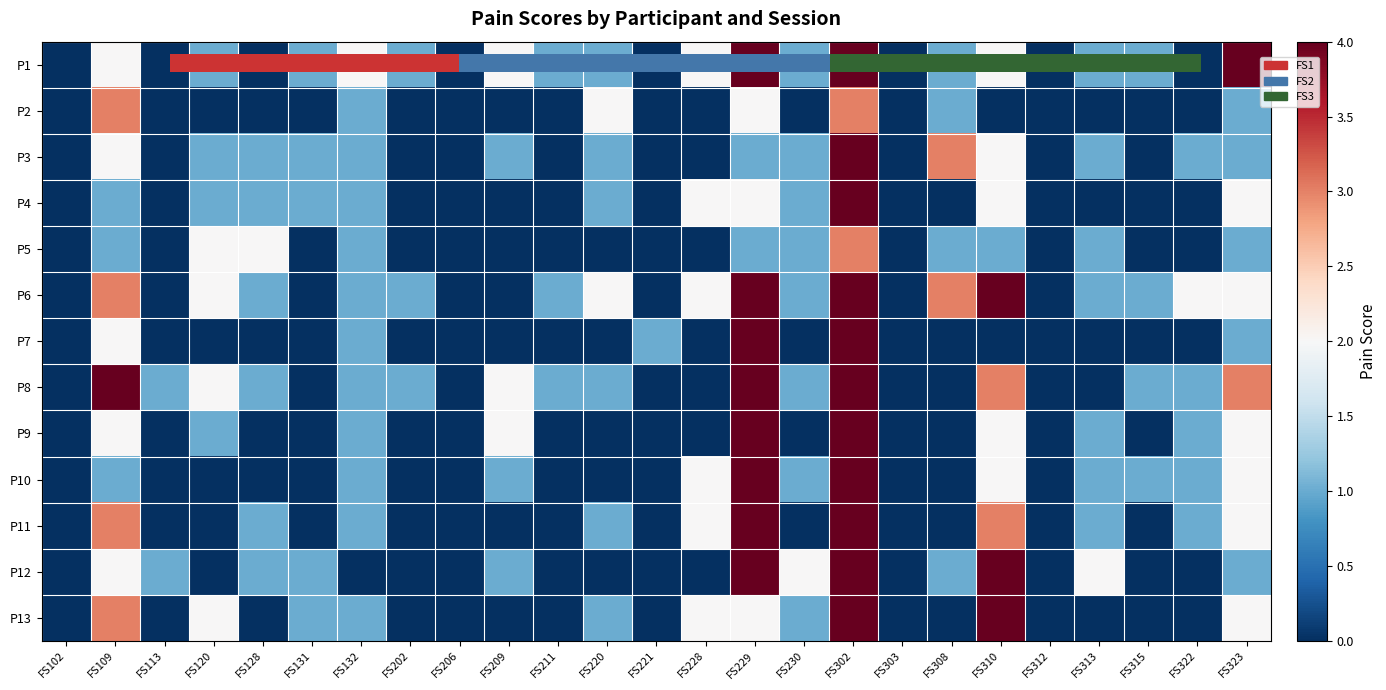

List the labels in order of P4 value, largest first.

FS302, FS228, FS229, FS310, FS323, FS109, FS120, FS128, FS131, FS132, FS220, FS230, FS102, FS113, FS202, FS206, FS209, FS211, FS221, FS303, FS308, FS312, FS313, FS315, FS322